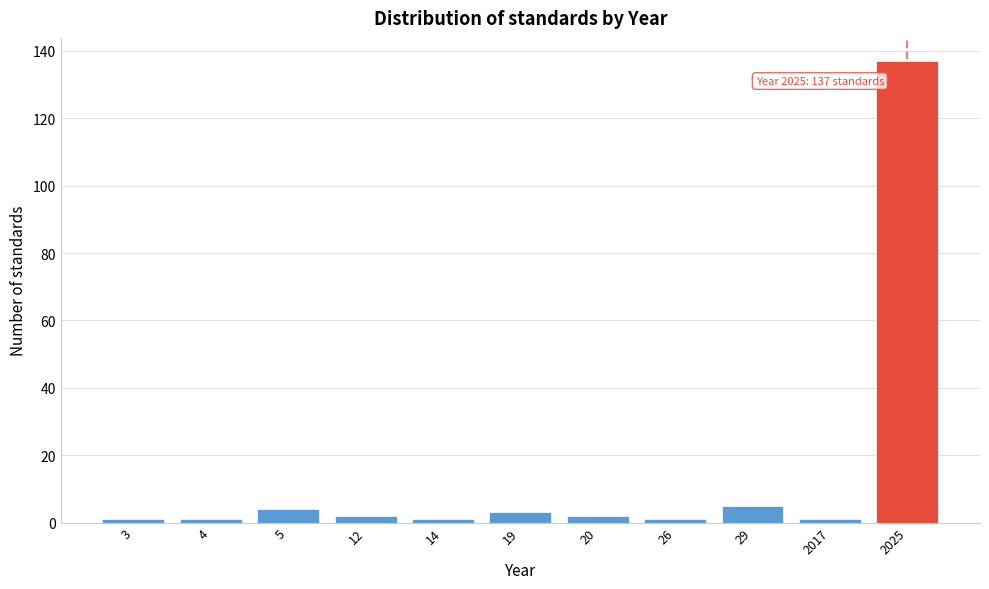

Reading right to left, extract all data points from this chart.

137	1	5	1	2	3	1	2	4	1	1